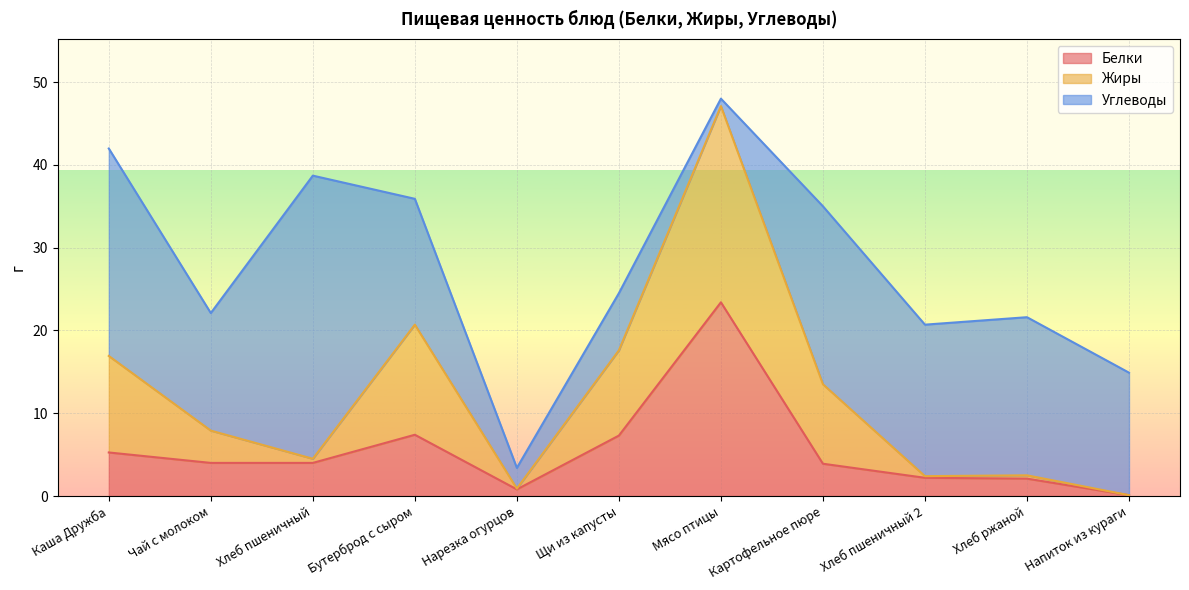

Does the chart display data point markers on the line(s)?

No